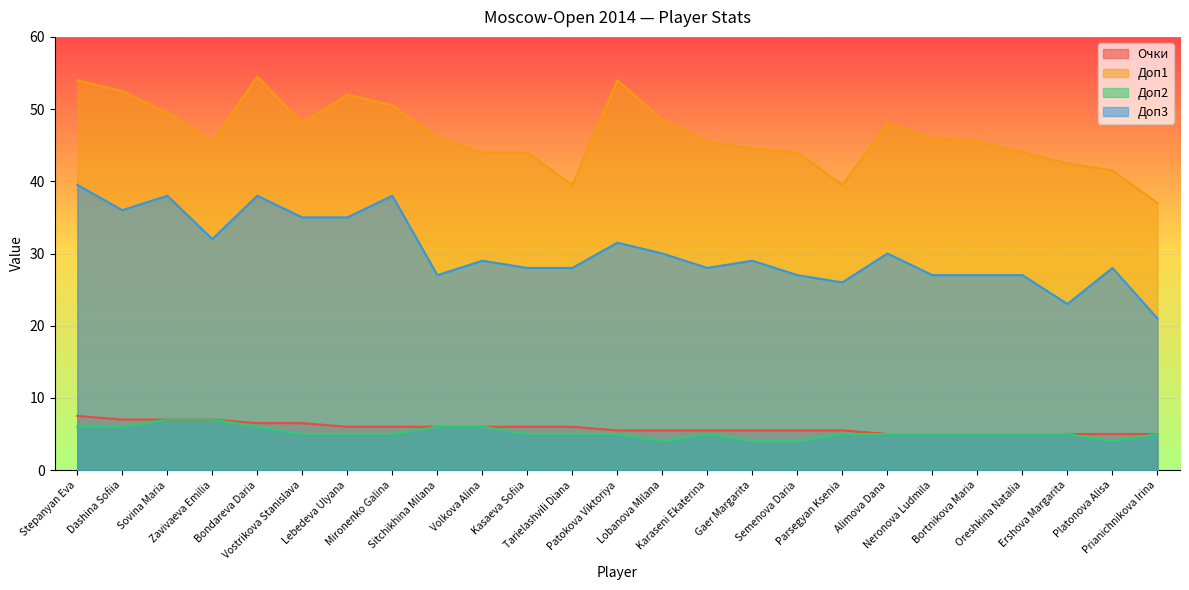

What is the sum of all Доп2 values?

130.0